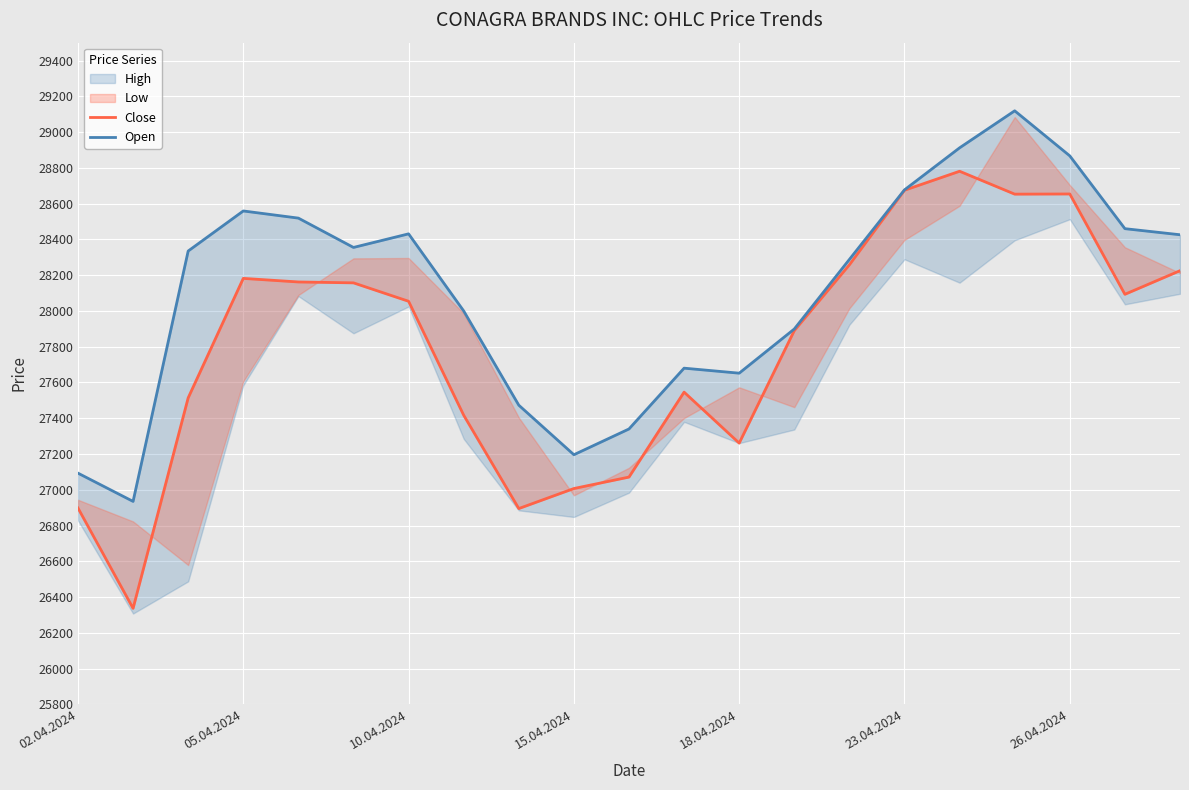

How many data points in Open are above 28335?

10